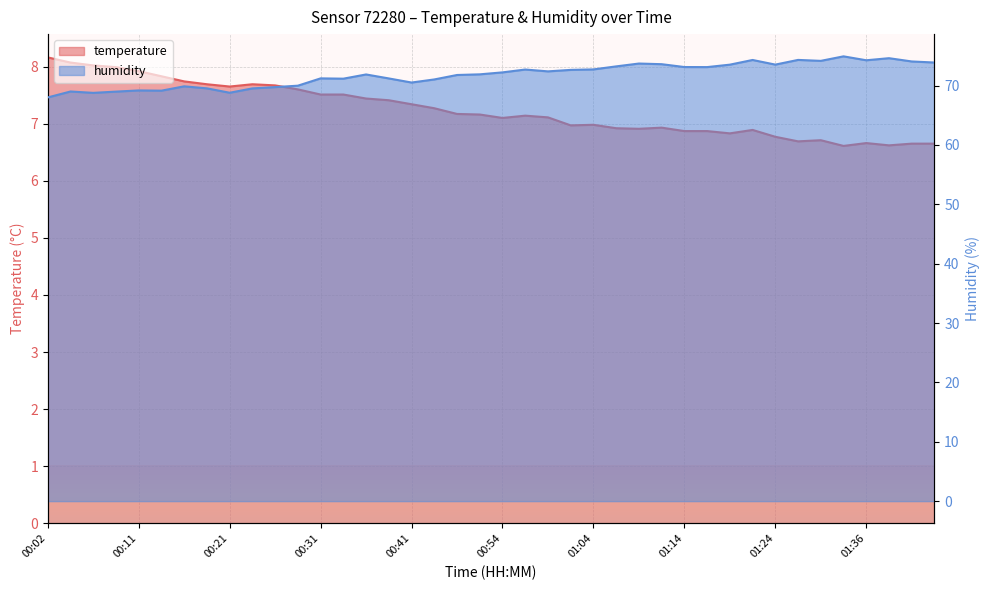

Which category has the lowest value in the humidity series?

00:02